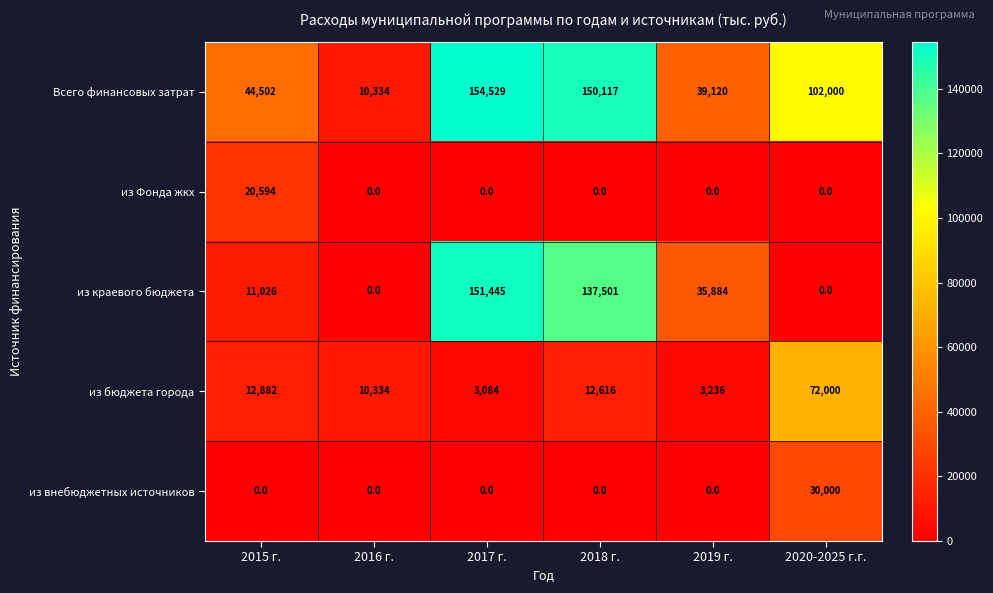

The value of из Фонда жкх at 2019 г. is 0. True or false?

True